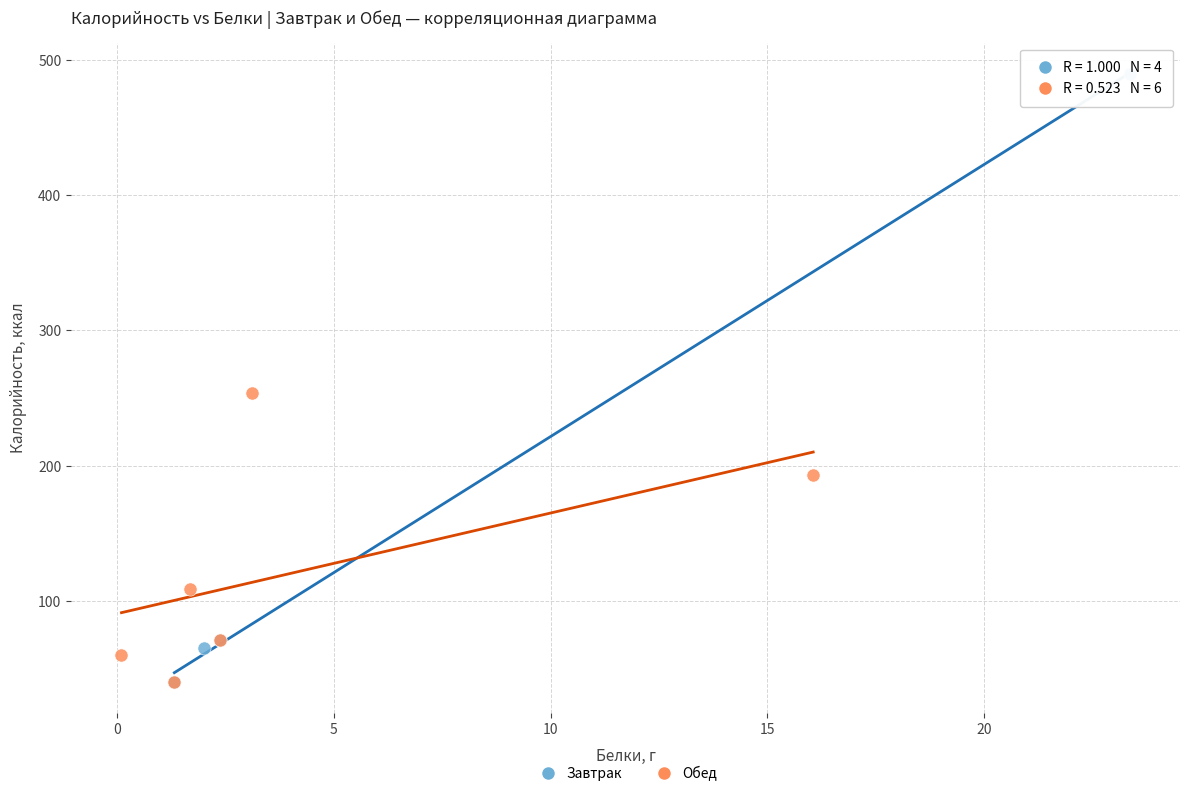

What are all the series names shown in the legend?

Завтрак, Обед